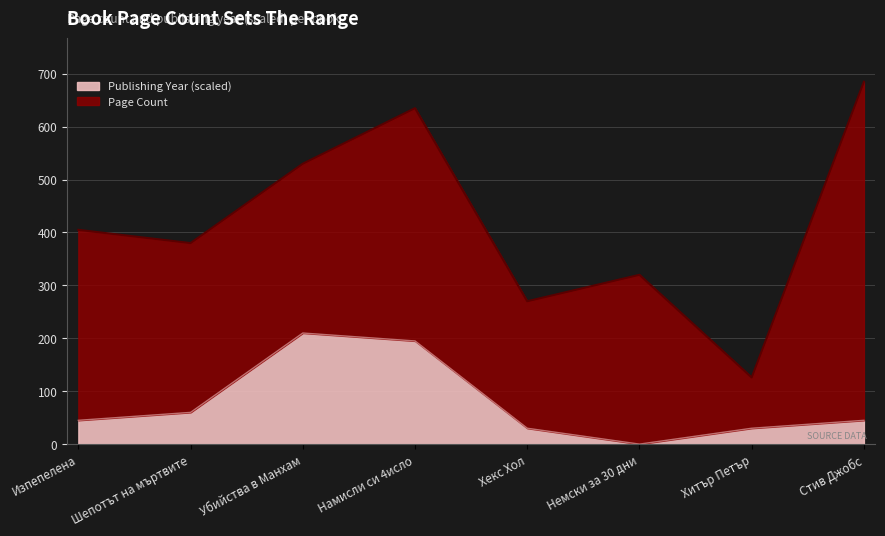

What is the total value across all series at Стив Джобс?

685